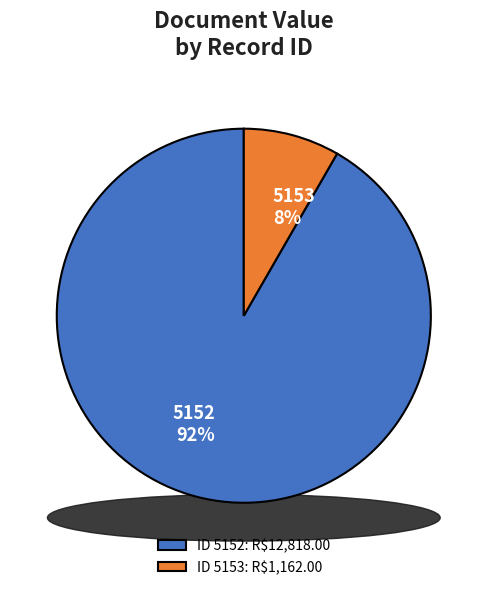

To the nearest percent, what percentage of the pie is 5152?

92%